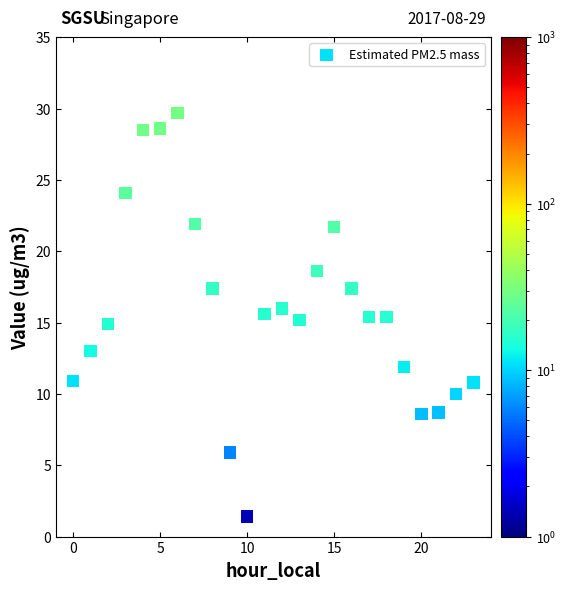

What is the range of Y values (max minus min)?

28.3